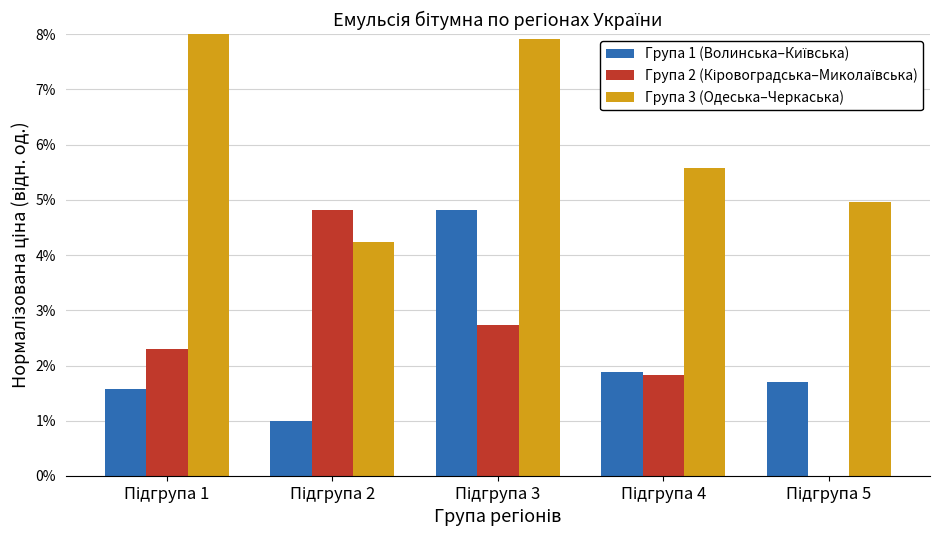

Which series has the largest total across all categories?

Група 3 (Одеська–Черкаська)